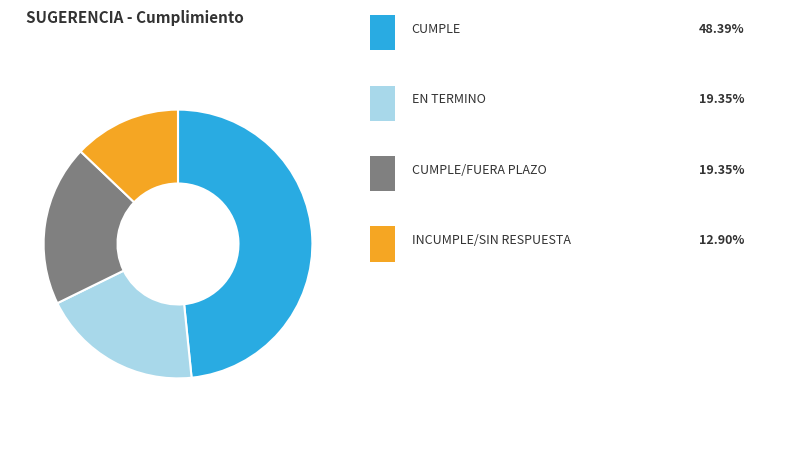

Is there a majority slice in this chart?

No